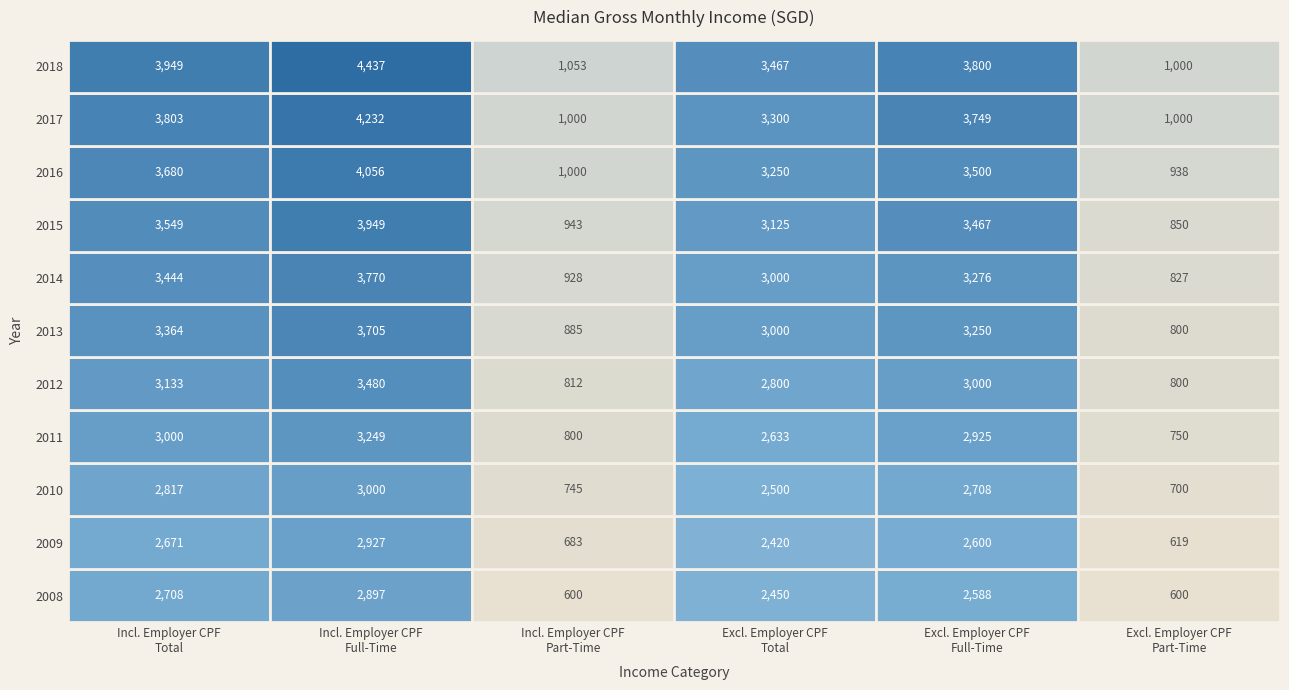

At which category is the sum across all series the highest?

1